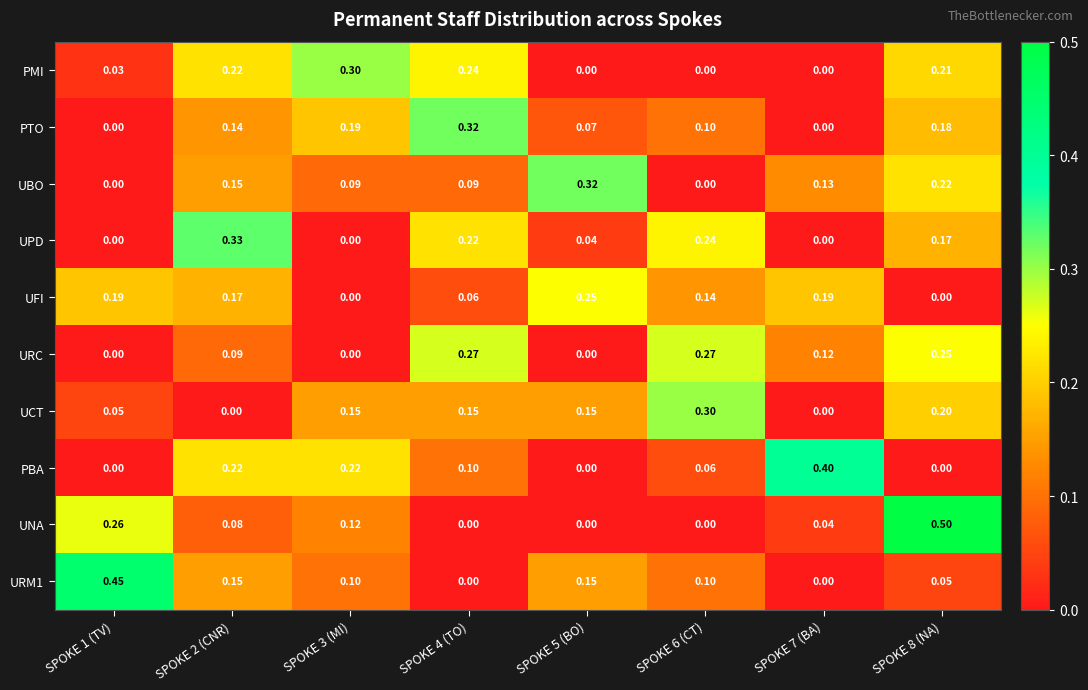

Is the value of PBA at SPOKE 8 (NA) greater than the value of UPD at SPOKE 4 (TO)?

No